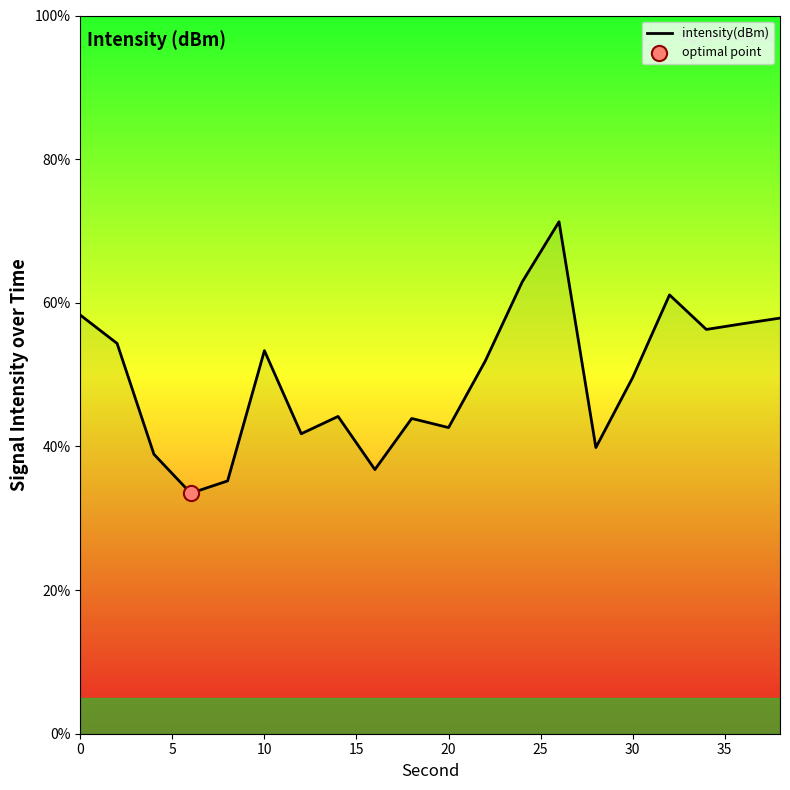

What is the minimum value shown in the chart?

33.5